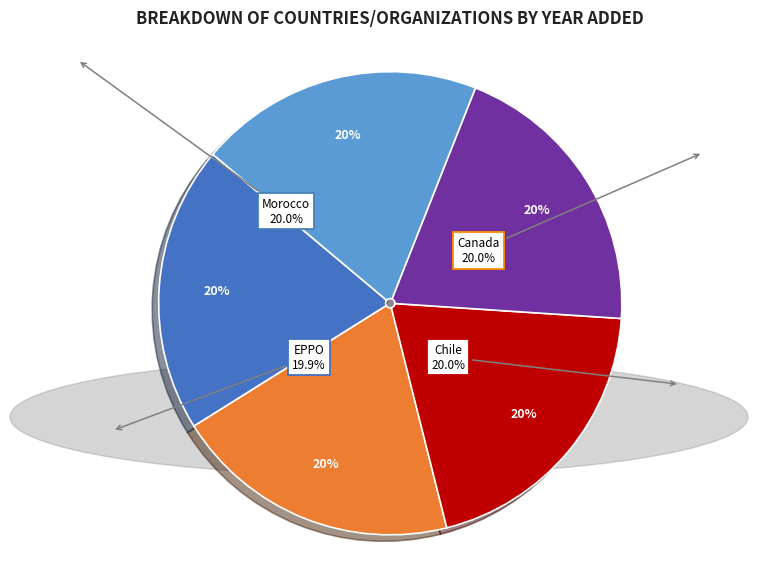

Which has a higher value, Morocco or EPPO?

Morocco